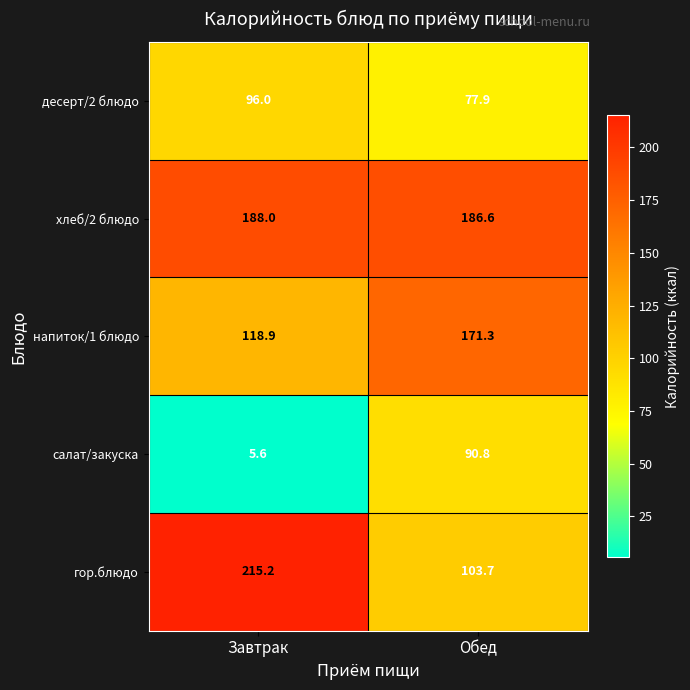

Where does the напиток/1 блюдо series first go above 171?

Обед